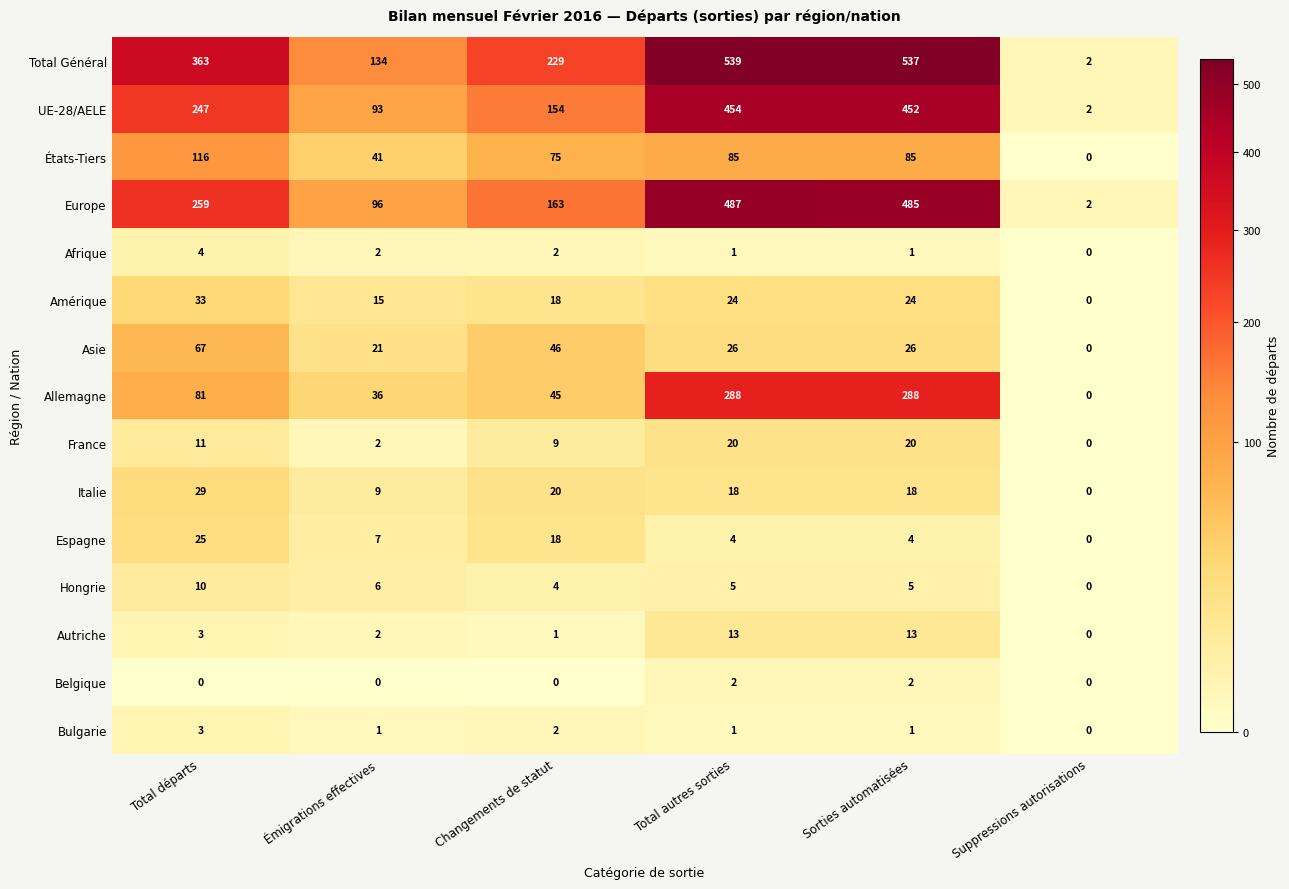

Rank the series by their maximum value, from highest to lowest.

Total Général, Europe, UE-28/AELE, Allemagne, États-Tiers, Asie, Amérique, Italie, Espagne, France, Autriche, Hongrie, Afrique, Bulgarie, Belgique